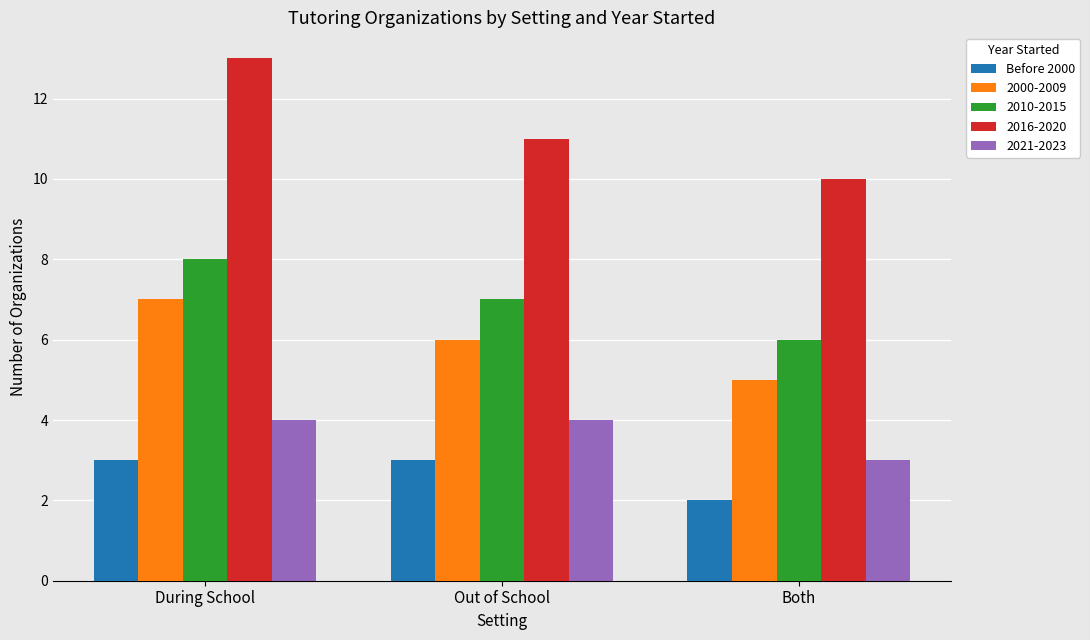

Rank the series at Both from highest to lowest value.

2016-2020, 2010-2015, 2000-2009, 2021-2023, Before 2000